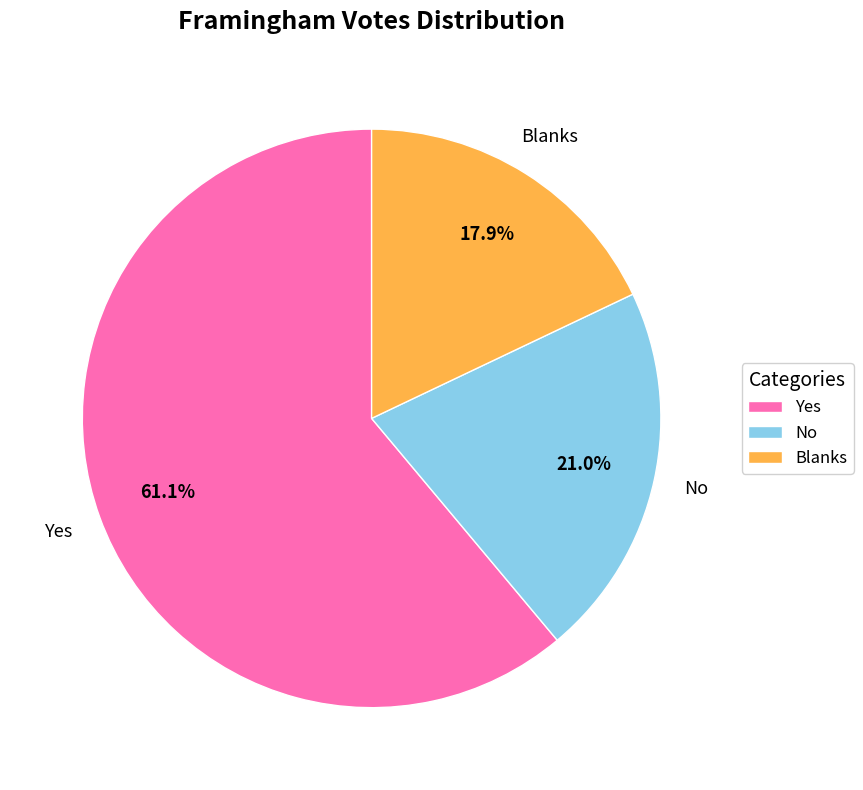

True or false: No accounts for 21% of the total.

True